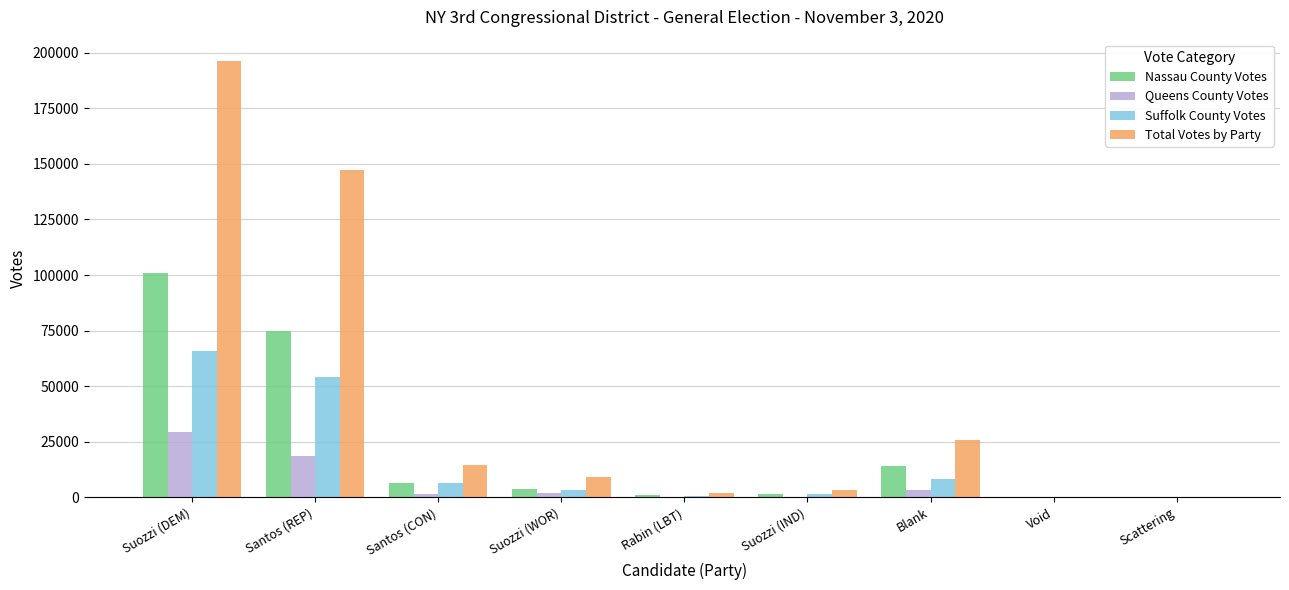

The value of Total Votes by Party at Blank is 11505. True or false?

False